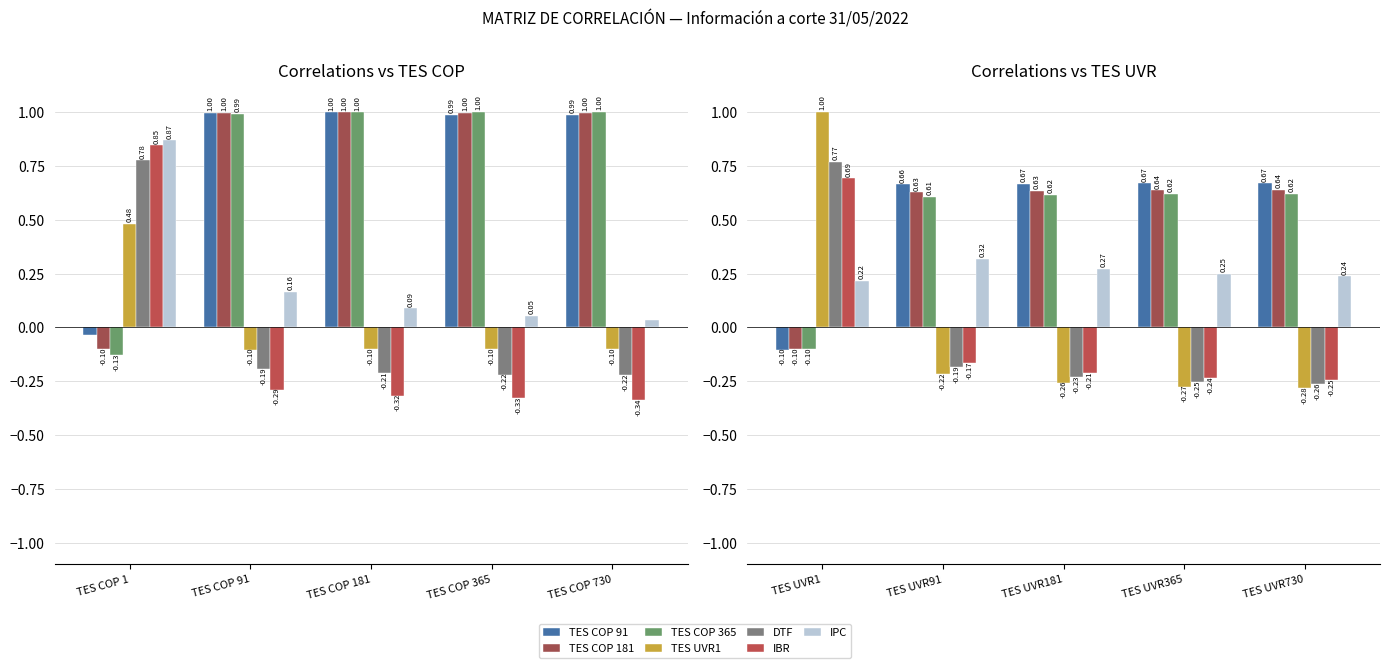

Count the number of categories in the chart.

10